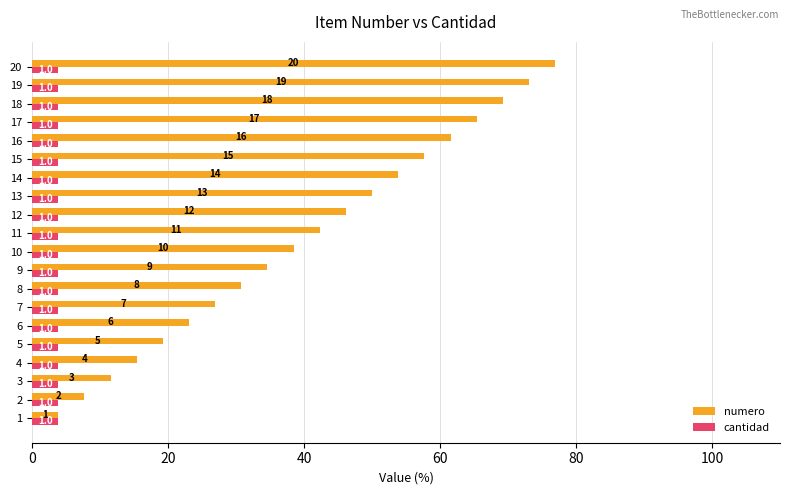

What are all the series names shown in the legend?

numero, cantidad